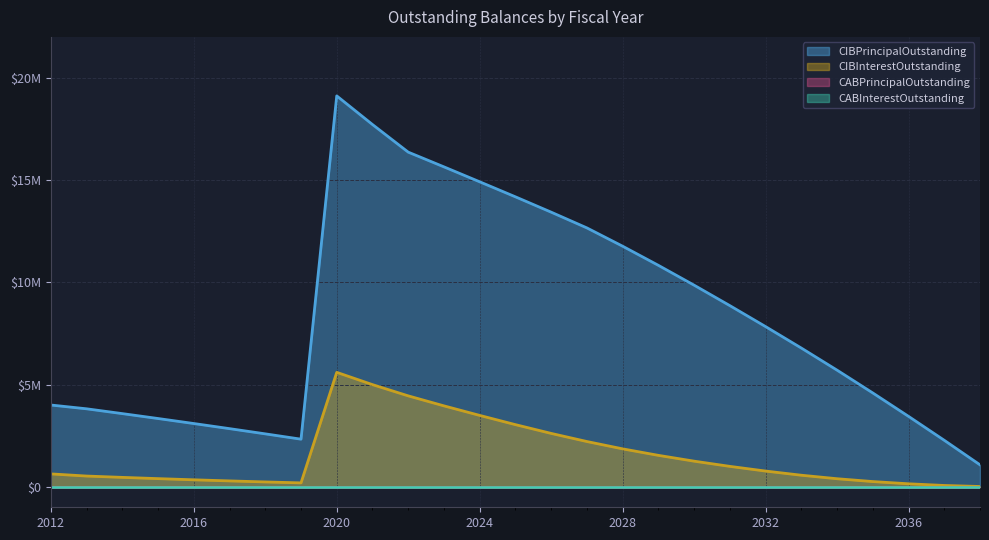

Reading left to right, transcribe all the data shown in this chart.

CIBPrincipalOutstanding: 4000000.0	3815000.0	3580000.0	3340000.0	3095000.0	2845000.0	2590000.0	2330000.0	19115000.0	17715000.0	16365000.0	15645000.0	14915000.0	14180000.0	13430000.0	12660000.0	11765000.0	10830000.0	9860000.0	8860000.0	7835000.0	6785000.0	5705000.0	4590000.0	3445000.0	2275000.0	1075000.0
CIBInterestOutstanding: 632246.9	526912.5	462100.0	400850.0	343237.5	289337.5	239225.0	192975.0	5597425.0	4997137.5	4447700.0	3958600.0	3492325.0	3040700.0	2612025.0	2215037.5	1856512.5	1539062.5	1254862.5	1000212.5	770812.5	567412.5	395962.5	257437.5	148518.8	66375.0	16125.0